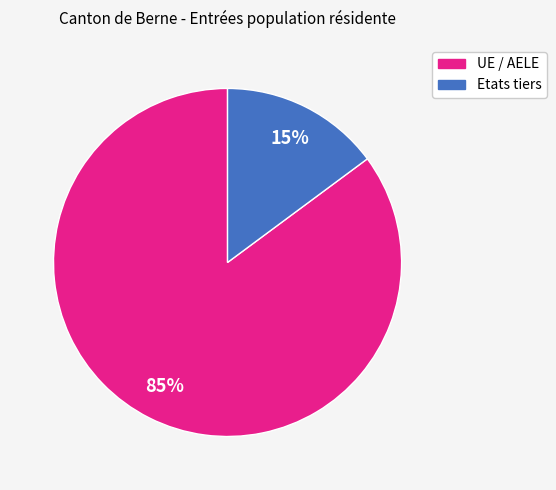

What is the ratio of the value at UE / AELE to the value at Etats tiers?

5.7